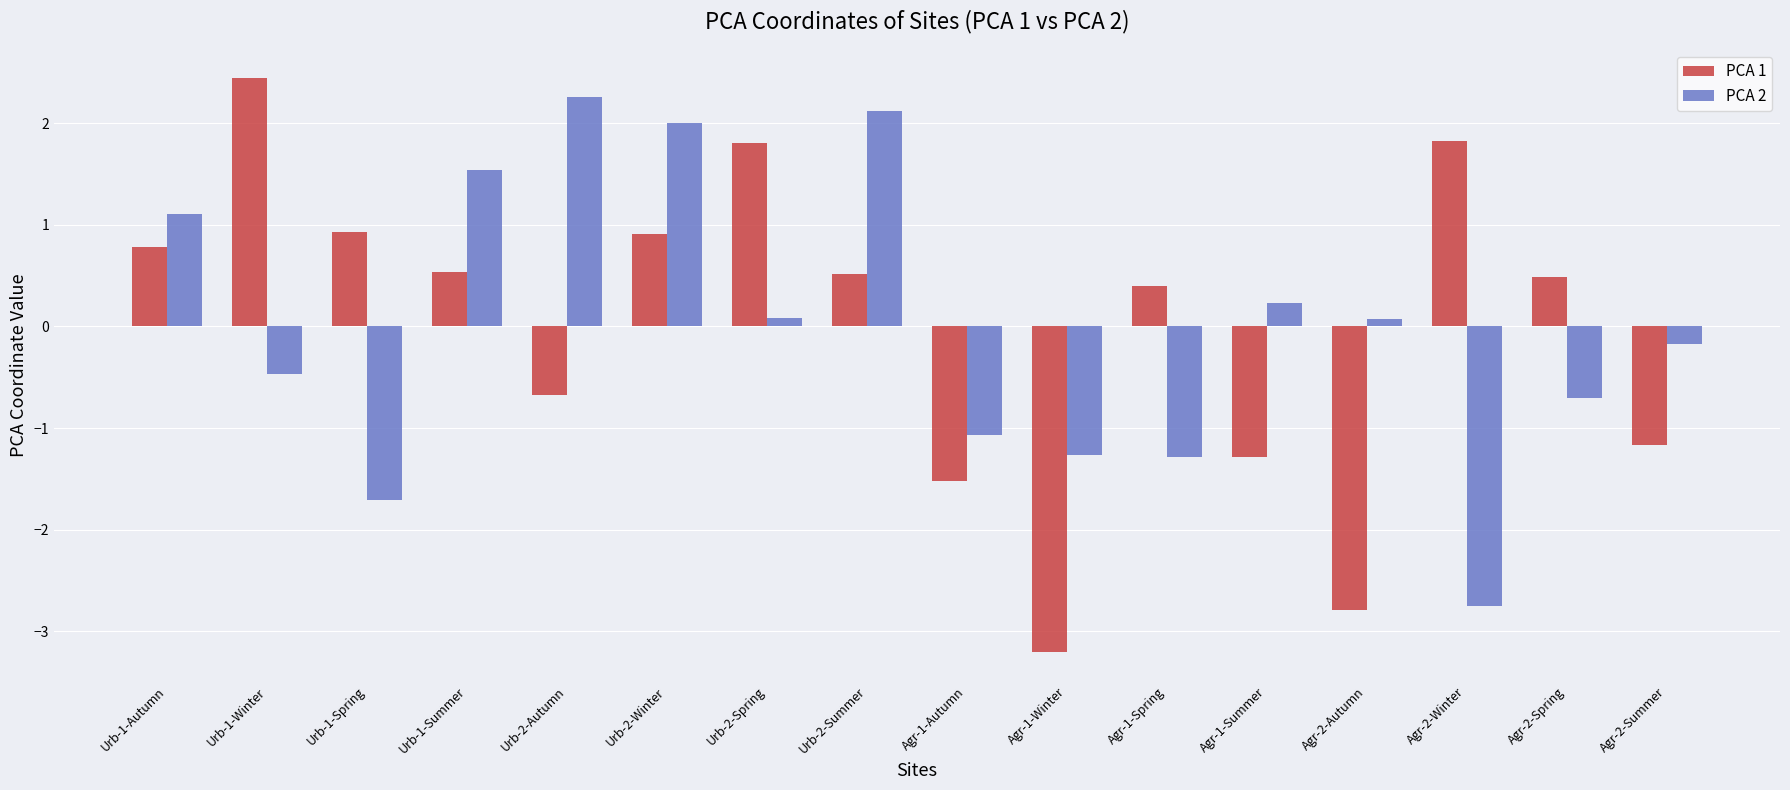

Reading left to right, list all the values displayed in this chart.

PCA 1: 0.8	2.4	0.9	0.5	-0.7	0.9	1.8	0.5	-1.5	-3.2	0.4	-1.3	-2.8	1.8	0.5	-1.2
PCA 2: 1.1	-0.5	-1.7	1.5	2.3	2.0	0.1	2.1	-1.1	-1.3	-1.3	0.2	0.1	-2.7	-0.7	-0.2